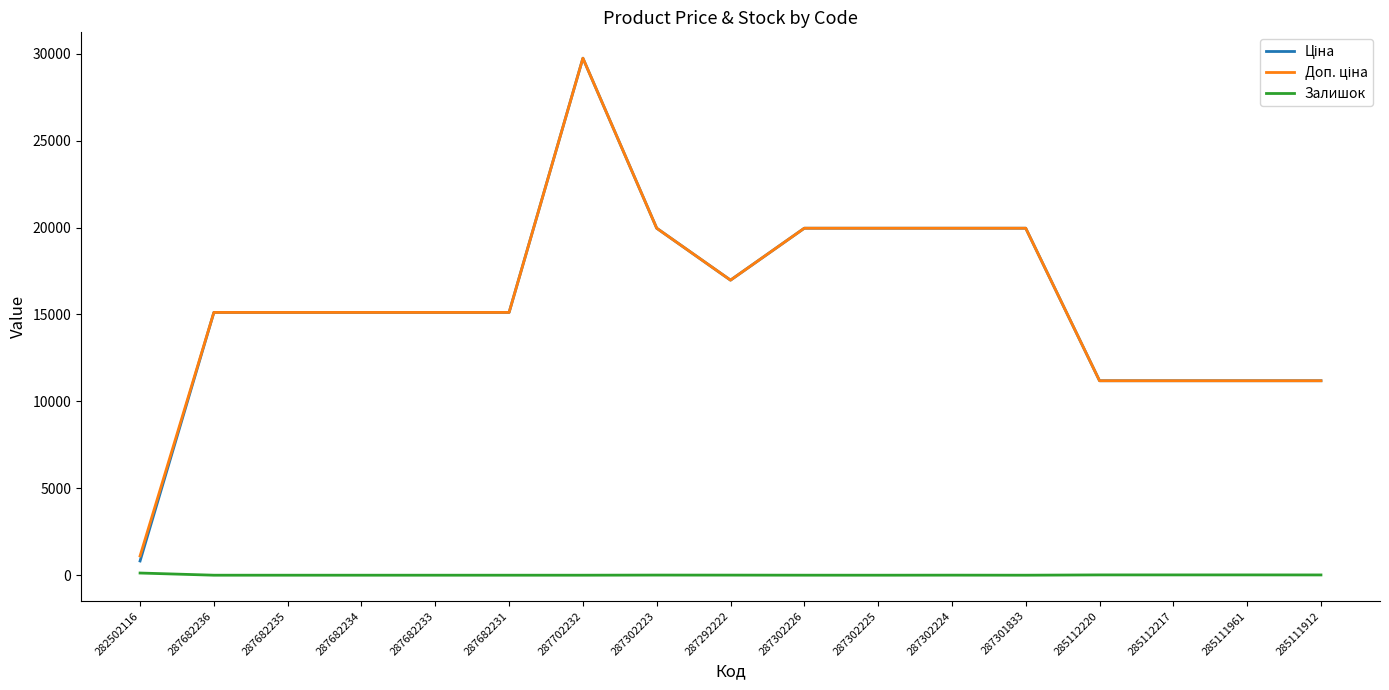

At which category is the sum across all series the highest?

287702232